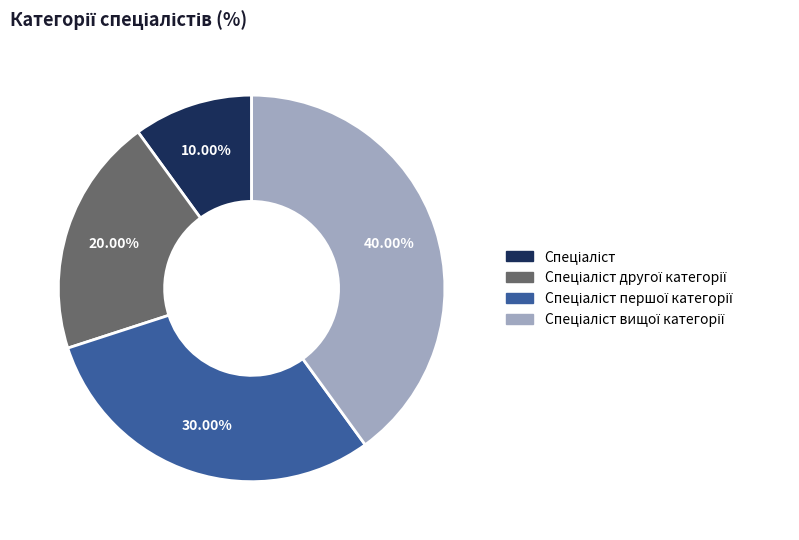

Is there a majority slice in this chart?

No